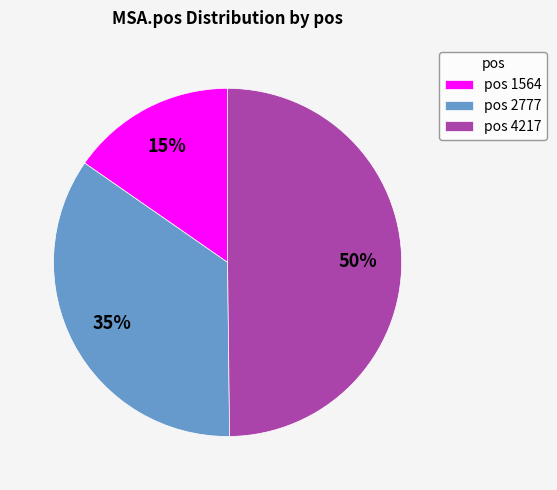

What percentage is the pos 4217 slice, to the nearest percent?

50%